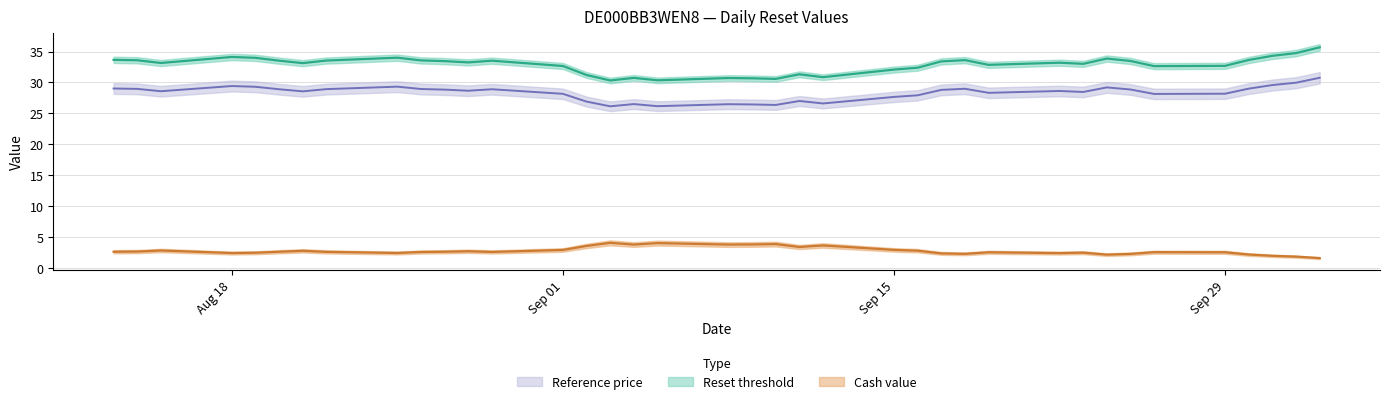

What is the sum of the Cash value values at 2025-08-15 and 2025-09-12?

6.4